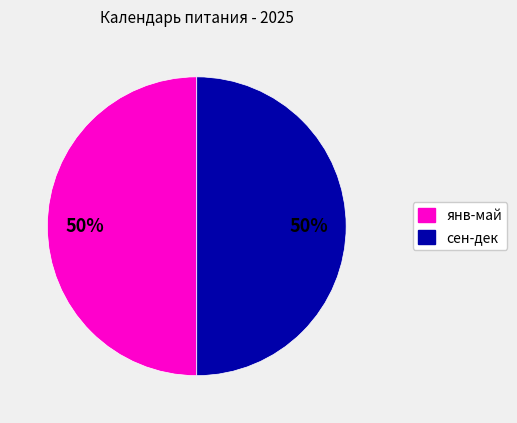

To the nearest percent, what is the average slice percentage?

50%